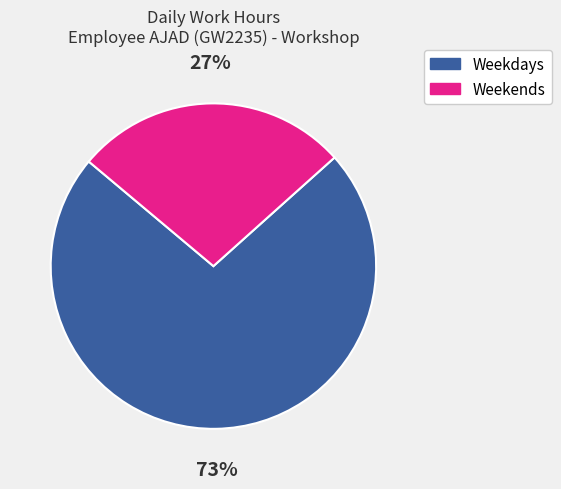

Does any single category account for the majority?

Yes